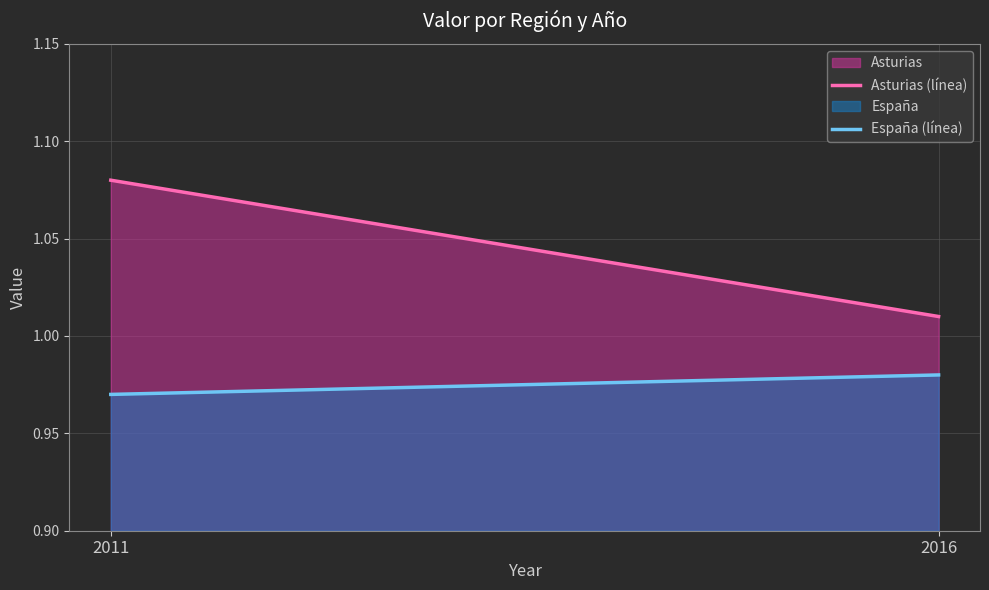

What is the value of the Asturias (línea) point at the 1st from the left?

1.1